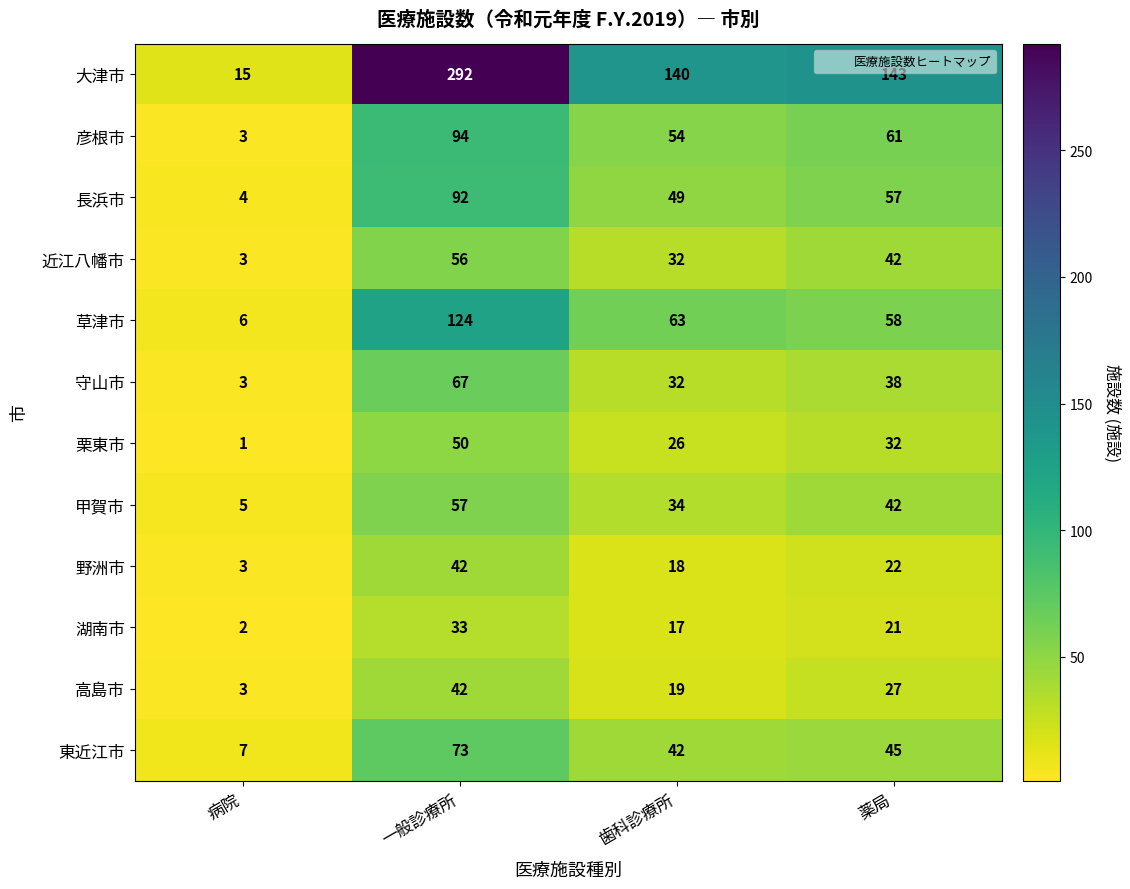

Which category has the highest value across all series?

一般診療所